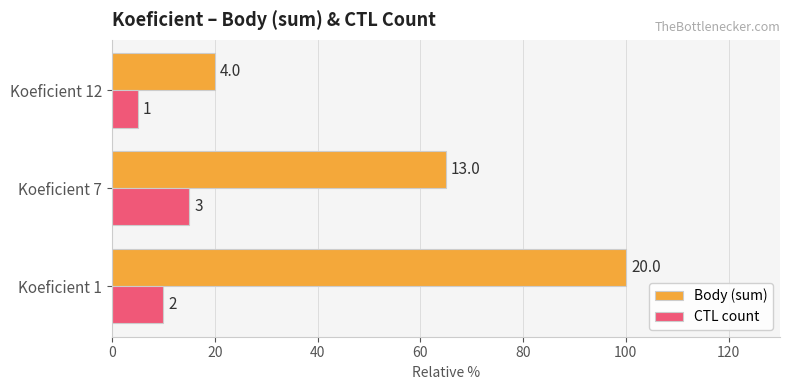

What is the difference between the maximum and minimum values in the CTL count series?

10